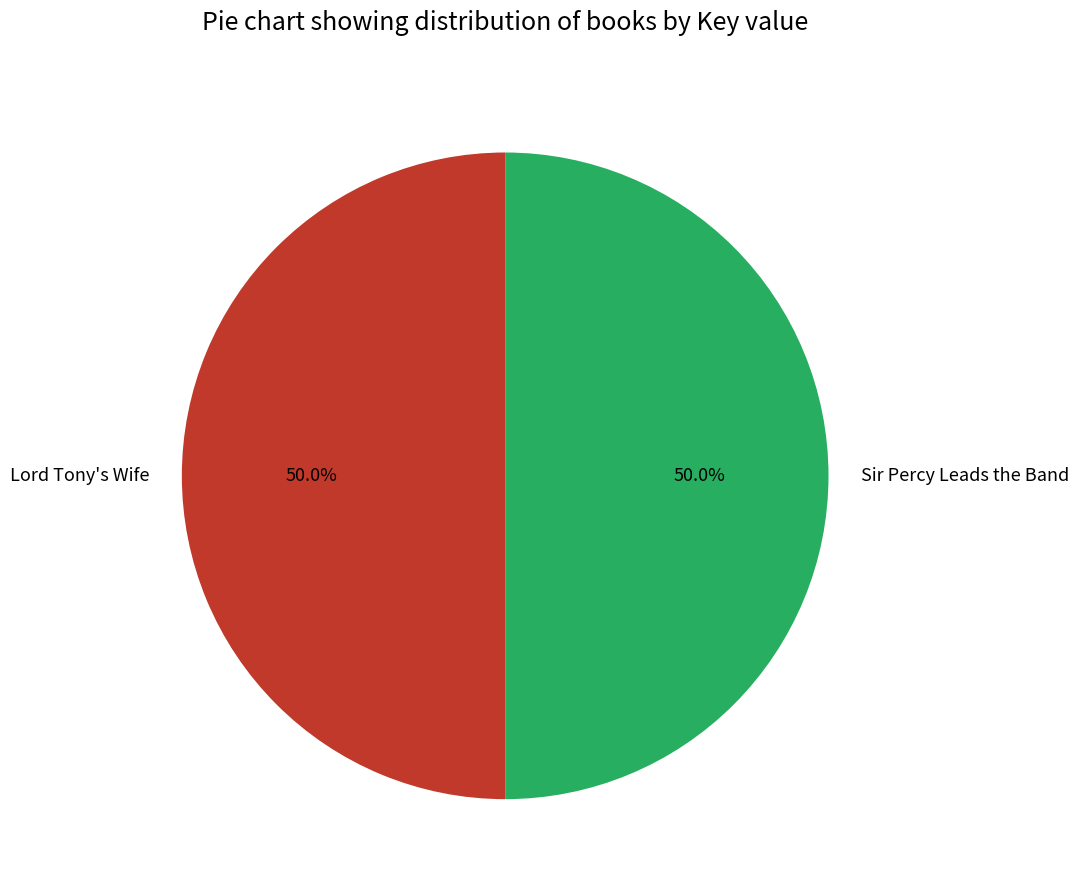

What is the ratio of the value at Lord Tony's Wife to the value at Sir Percy Leads the Band?

1.0